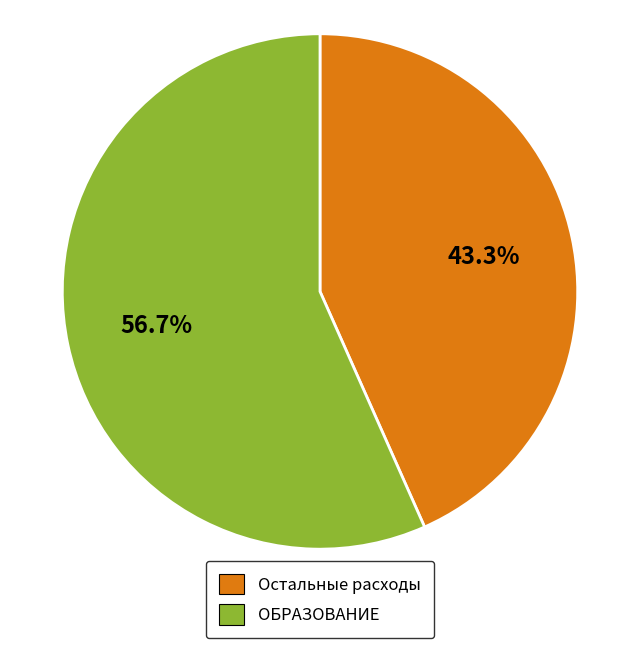

Is the sum of ОБРАЗОВАНИЕ and Остальные расходы greater than half?

Yes